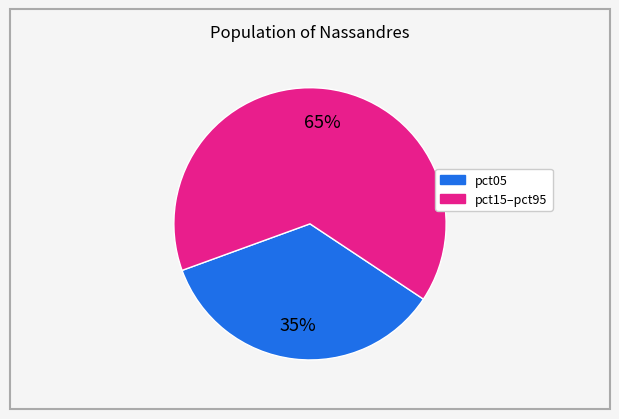

Rank the categories by value from lowest to highest.

pct05, pct15–pct95